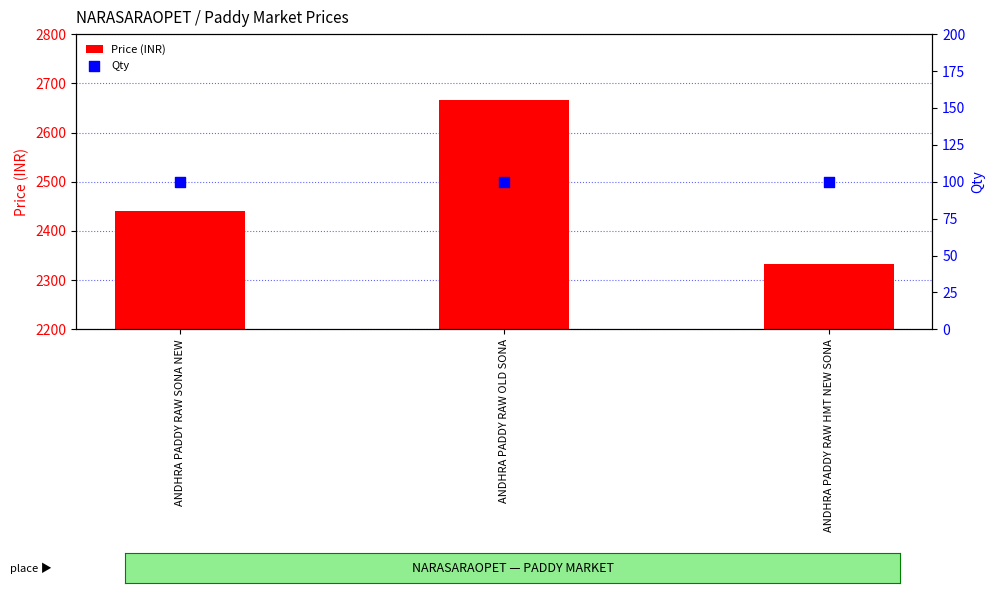

Is the value of Qty at ANDHRA PADDY RAW OLD SONA greater than the value of Price (INR) at ANDHRA PADDY RAW OLD SONA?

No